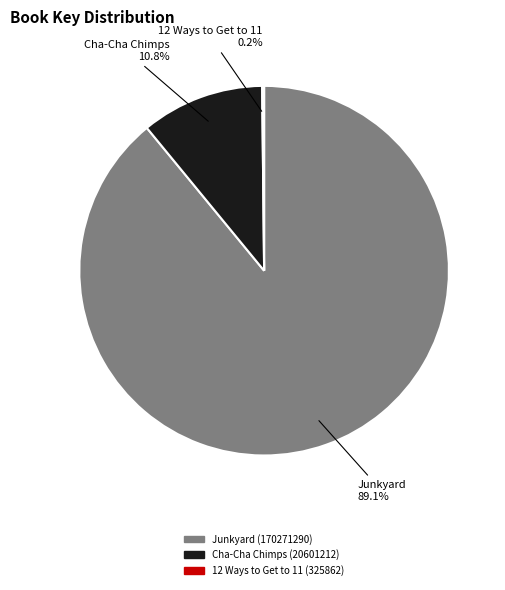

Which category has the smallest portion of the pie?

12 Ways to Get to 11 (325862)